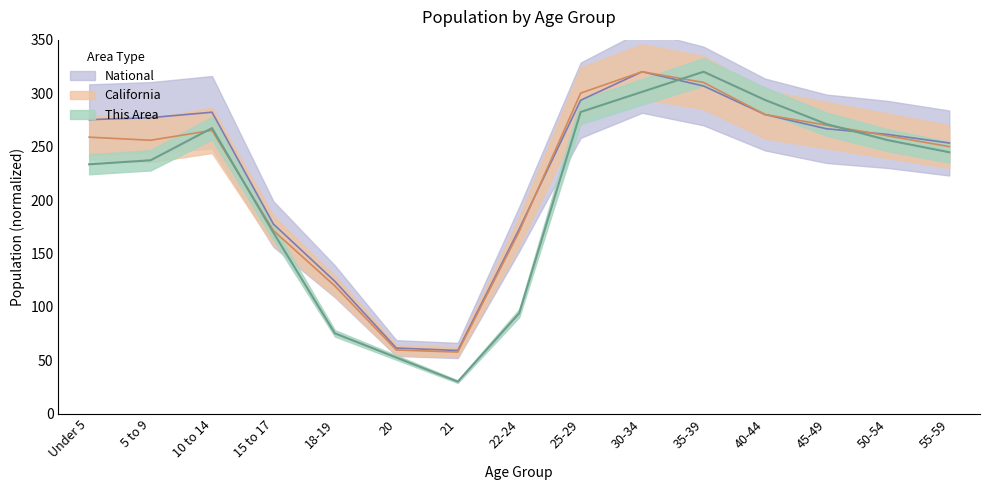

Reading right to left, what are all the values shown in this chart?

This Area: 244.7	256.0	271.1	293.6	320.0	301.2	282.4	94.1	30.1	52.7	75.3	169.4	267.3	237.2	233.4
California: 250.0	260.0	270.0	280.0	310.0	320.0	300.0	170.6	57.8	59.7	119.6	171.4	265.2	255.9	258.8
National: 253.3	261.3	266.7	280.0	306.7	320.0	293.3	172.9	59.3	61.6	123.9	177.5	282.1	277.1	275.2